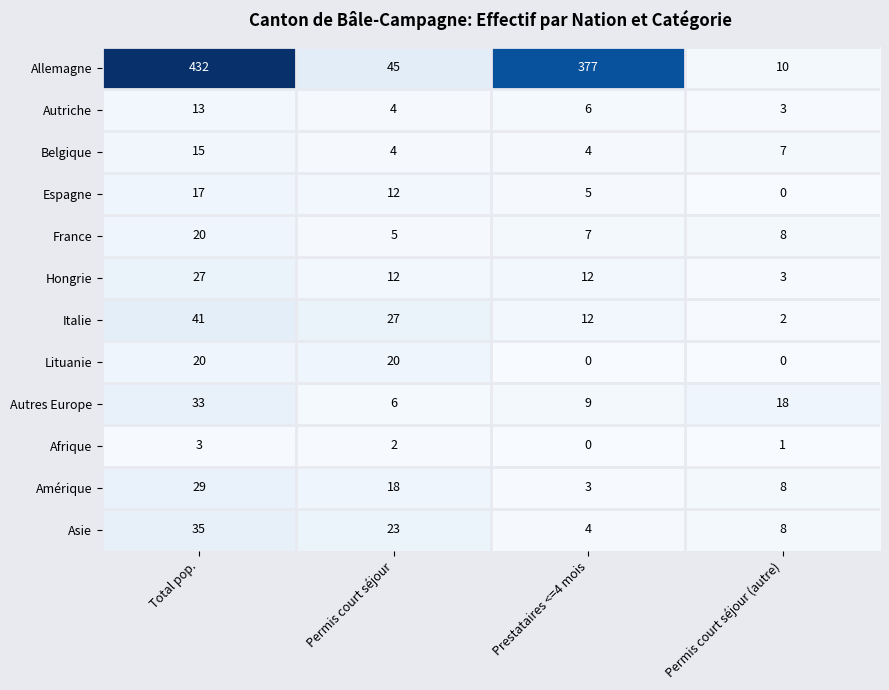

Which series has the widest spread of values?

Allemagne